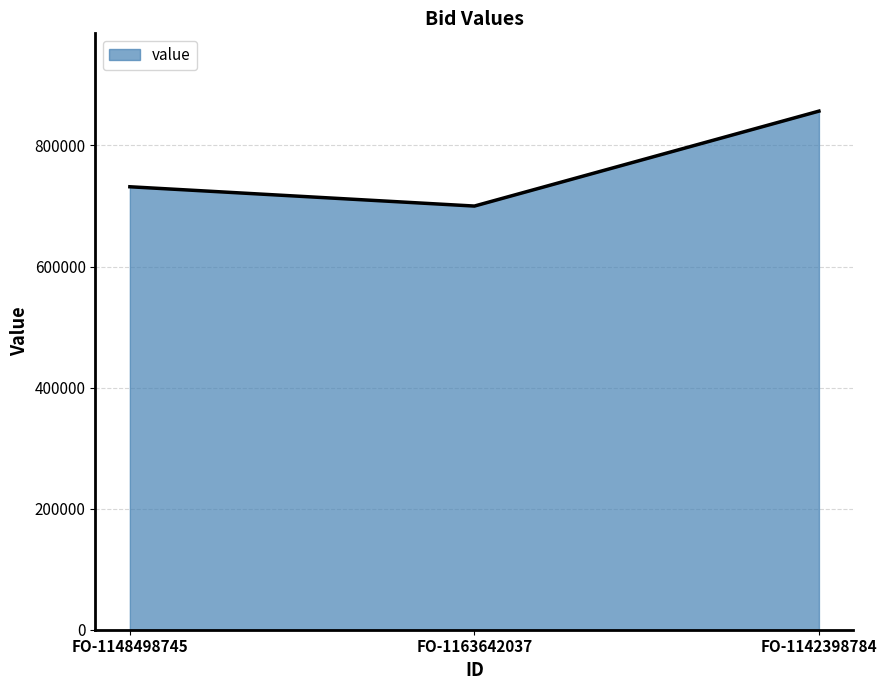

Where is the data nearest to the value 778285?

FO-1148498745